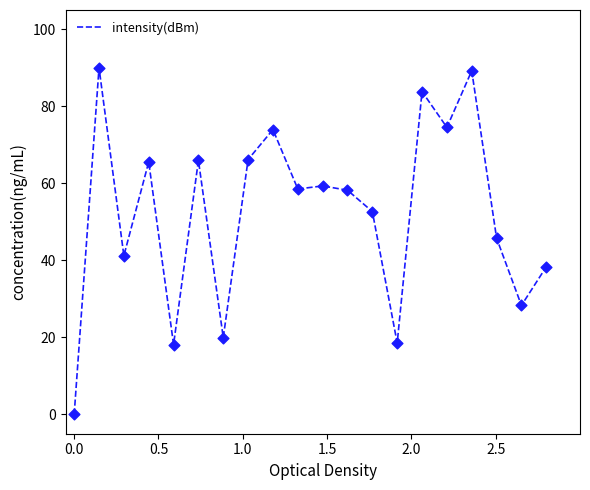

What is the greatest value displayed?

90.0